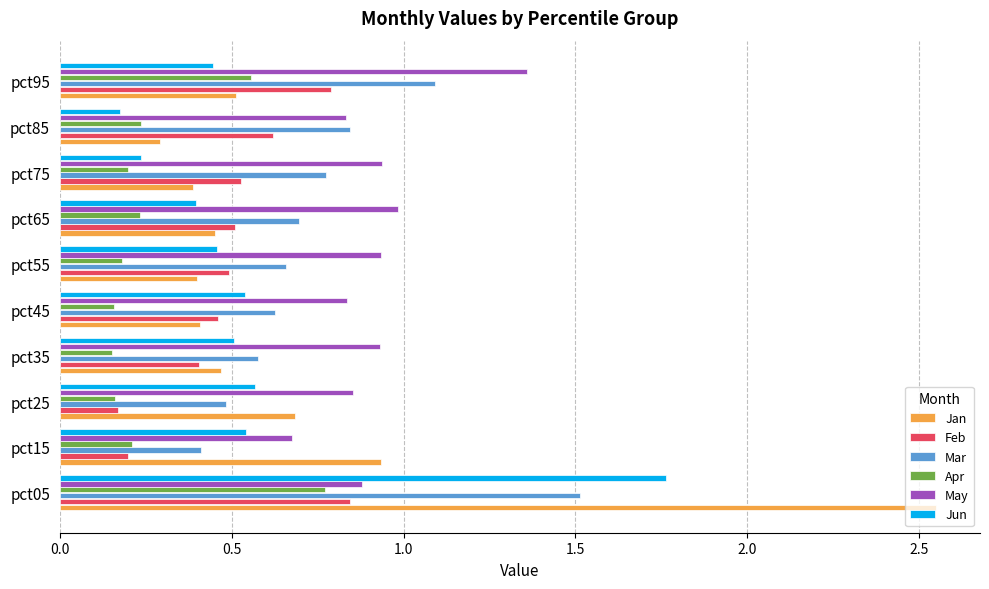

At how many categories does at least one series exceed 0?

10